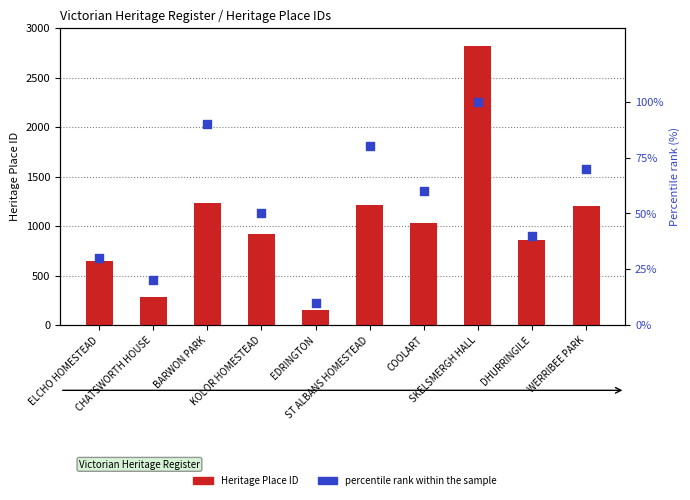

At which category is the sum across all series the highest?

SKELSMERGH HALL